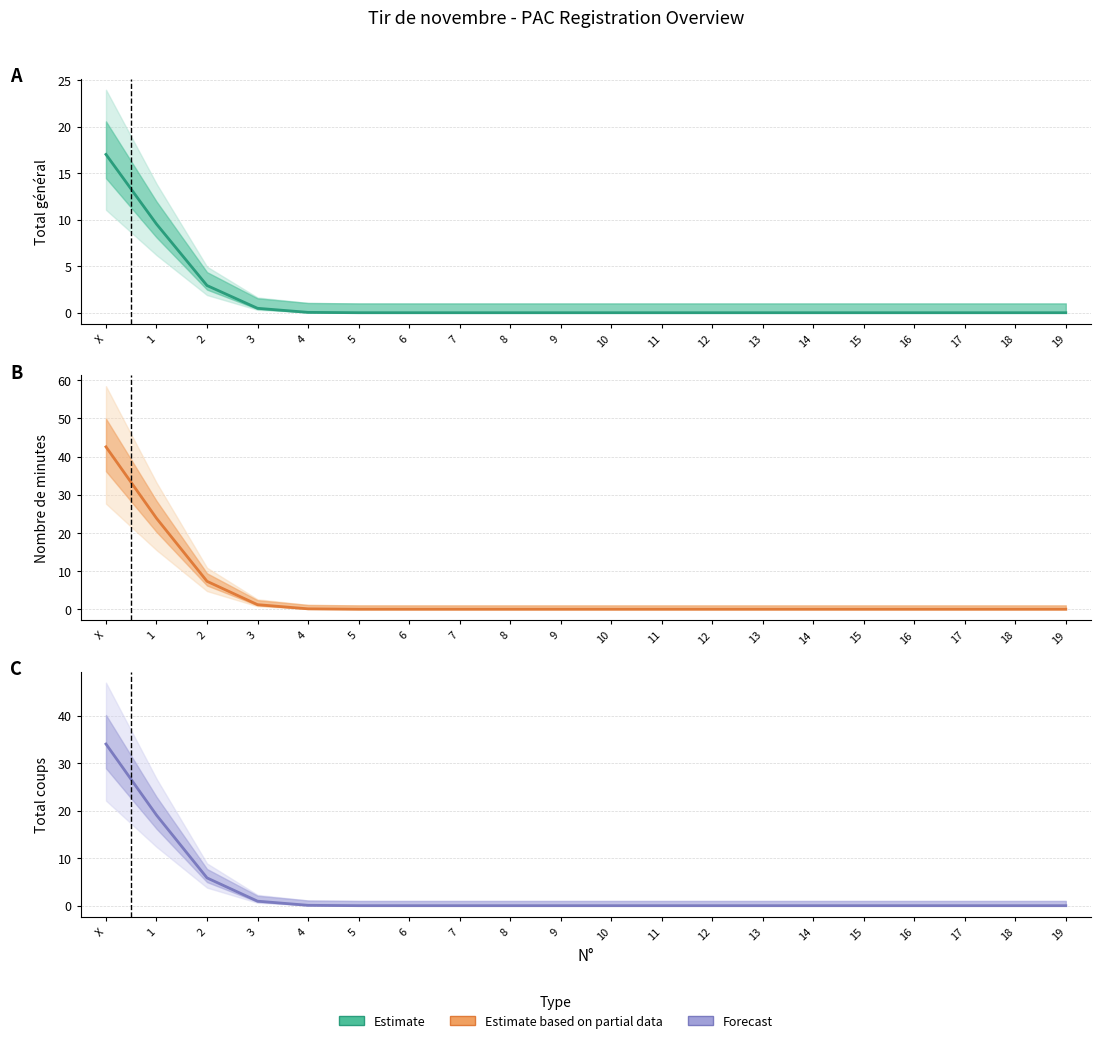

What is the difference between the Nombre values at 2 and 12?

7.3